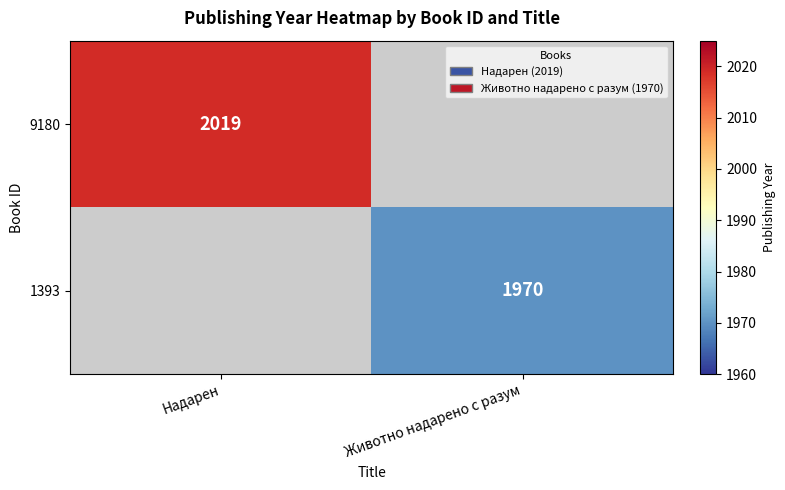

What is the sum of the 9180 values at Надарен and Животно надарено с разум?

2019